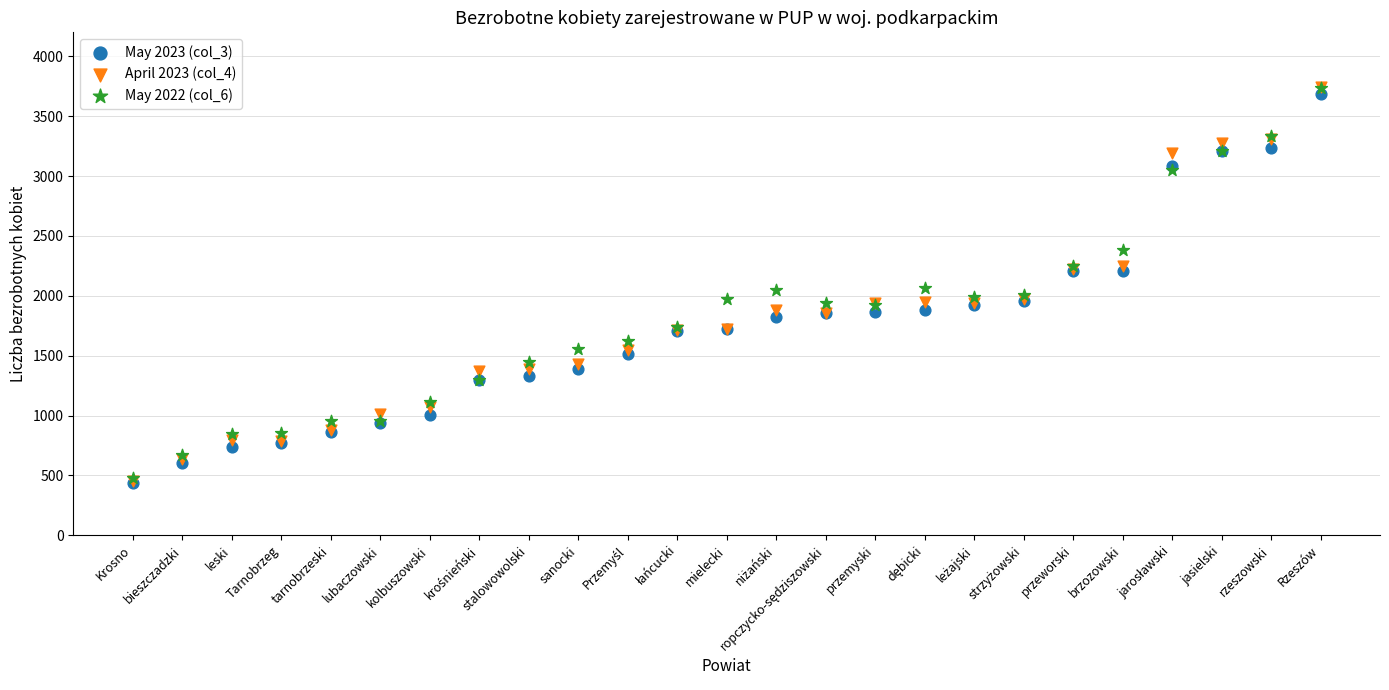

What are all the series names shown in the legend?

May 2023 (col_3), April 2023 (col_4), May 2022 (col_6)